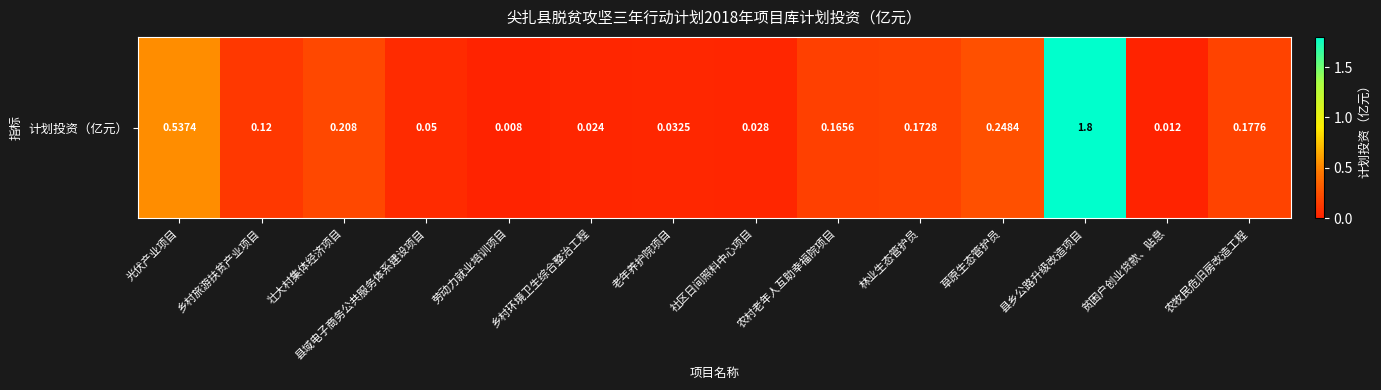

At which category does the chart reach its minimum across all series?

劳动力就业培训项目